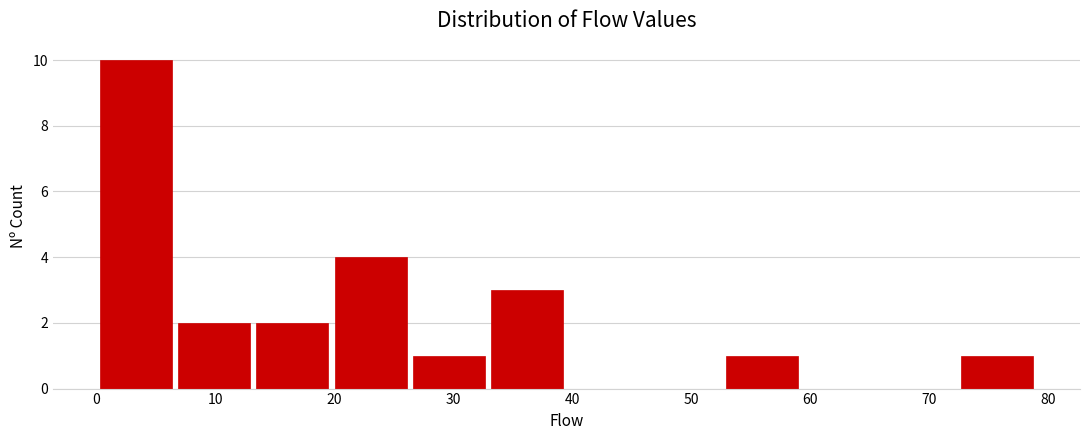

Reading left to right, transcribe this chart: for each bar, give the range it covers on the x-axis and its height. Neither the bar edges nor the heights are printed on the chart, so give them approximately, as read against the axes.

0 to 7: 10
7 to 13: 2
13 to 20: 2
20 to 26: 4
26 to 33: 1
33 to 40: 3
40 to 46: 0
46 to 53: 0
53 to 59: 1
59 to 66: 0
66 to 72: 0
72 to 79: 1